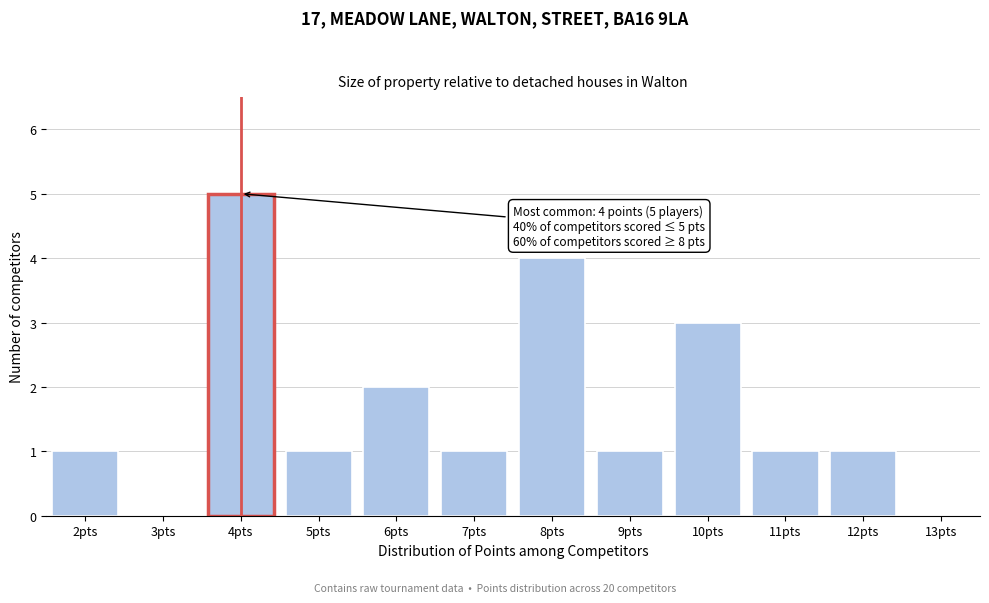

Which range on the x-axis has the tallest bar?

3.5 to 4.5